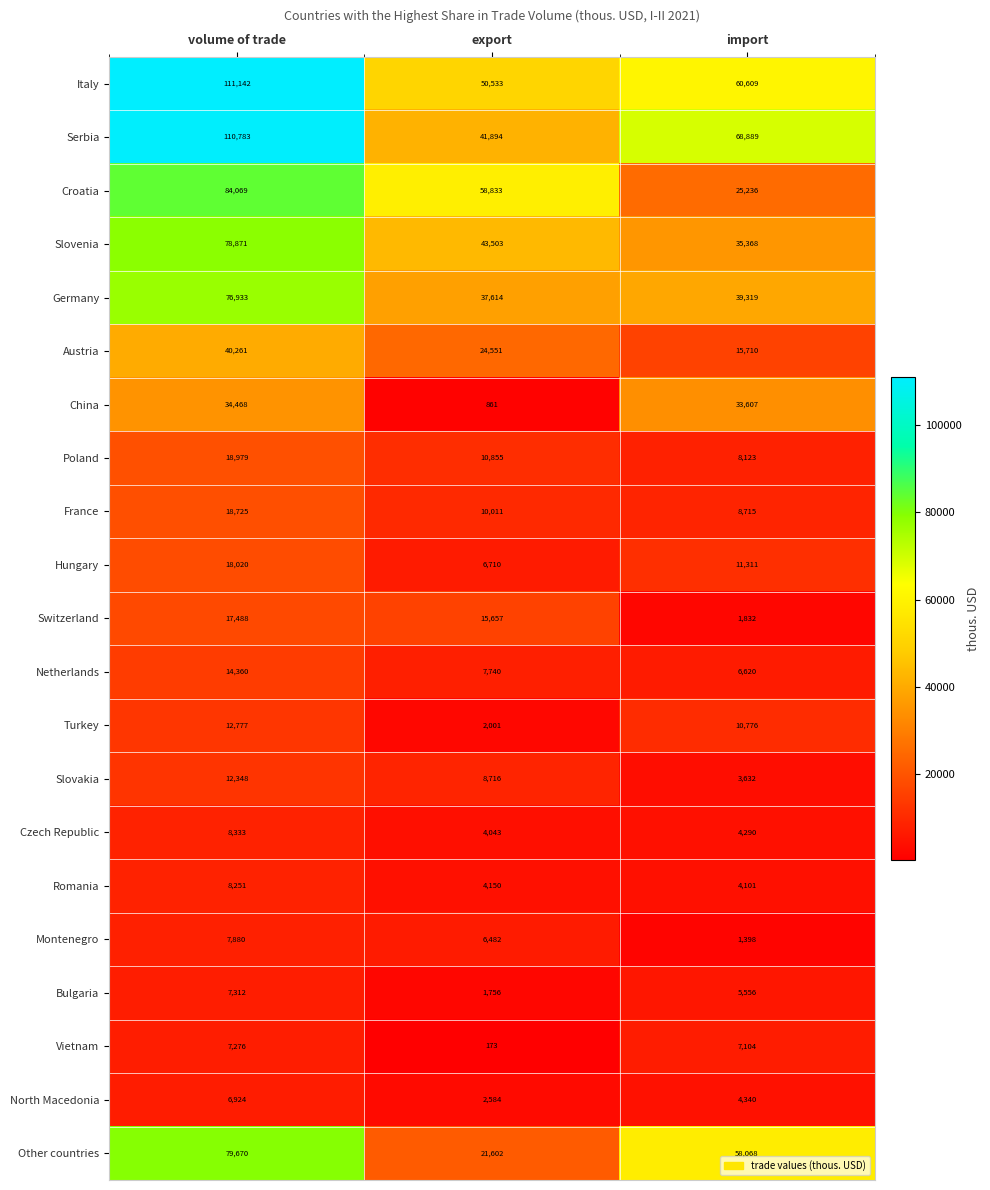

Which series has the largest total across all categories?

Italy